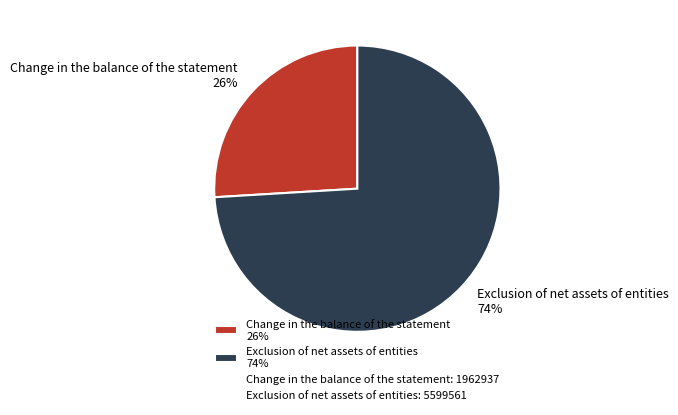

How many slices are in this pie chart?

2